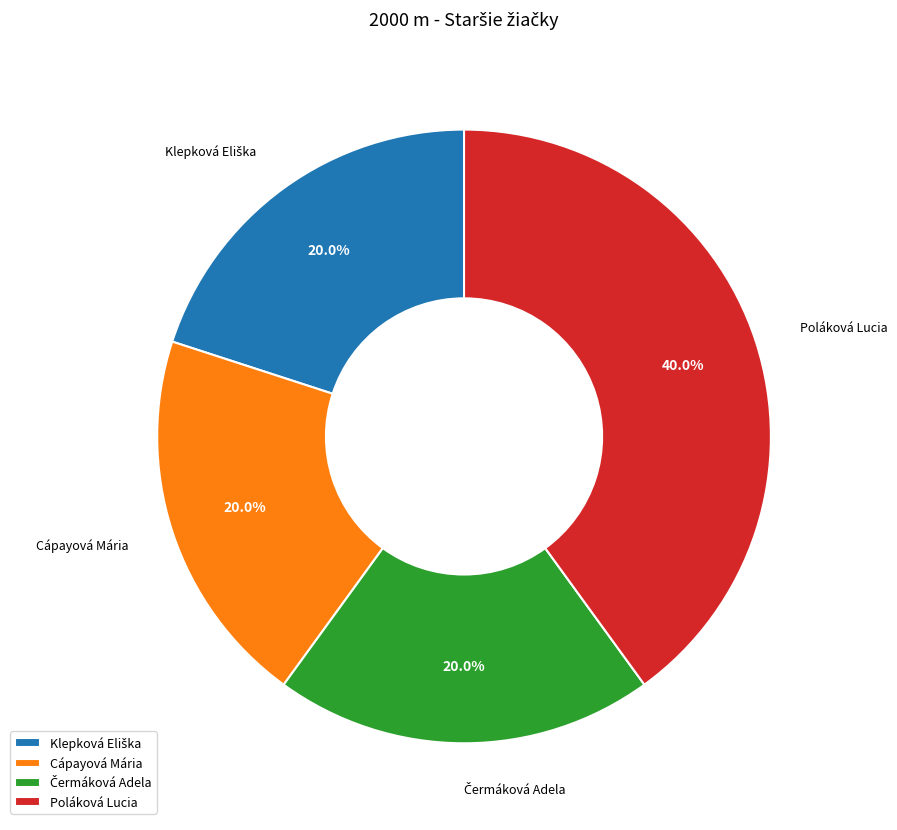

Combined, what portion of the pie is Poláková Lucia and Cápayová Mária?

60.0%